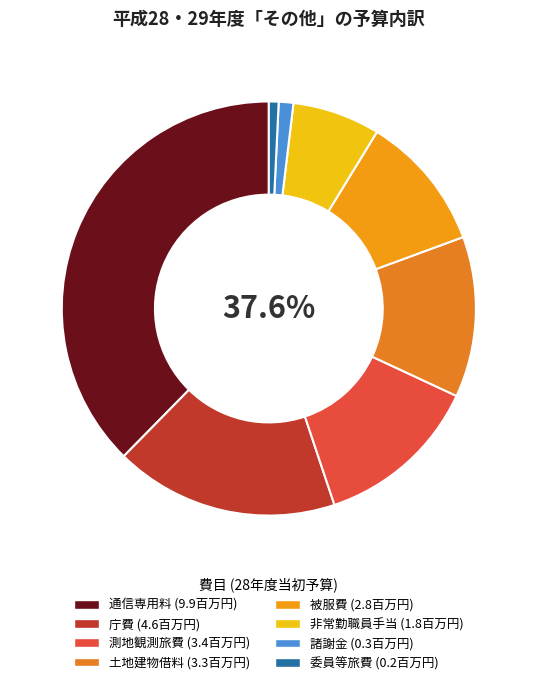

Does 通信専用料 account for over 50% of the chart?

No